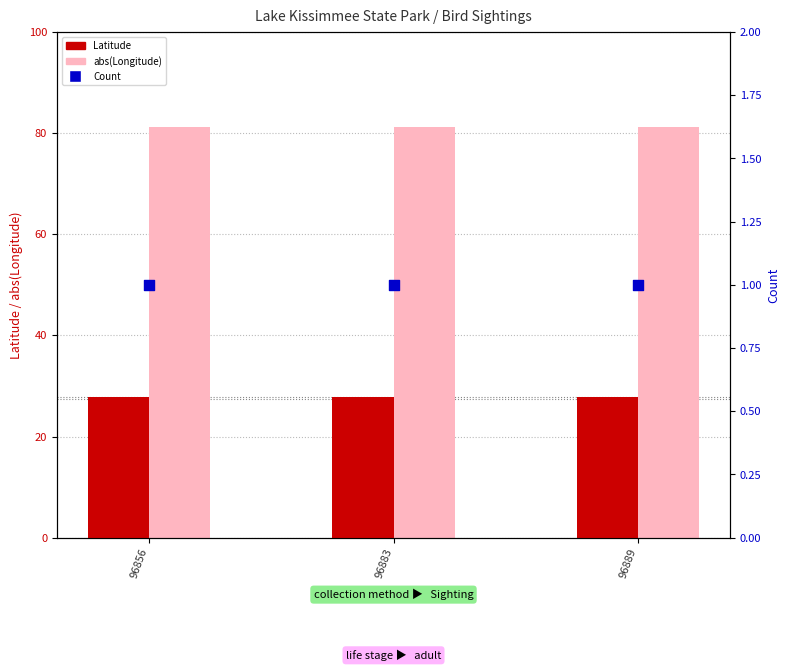

Is the value of abs(Longitude) at 96883 greater than the value of Latitude at 96883?

Yes